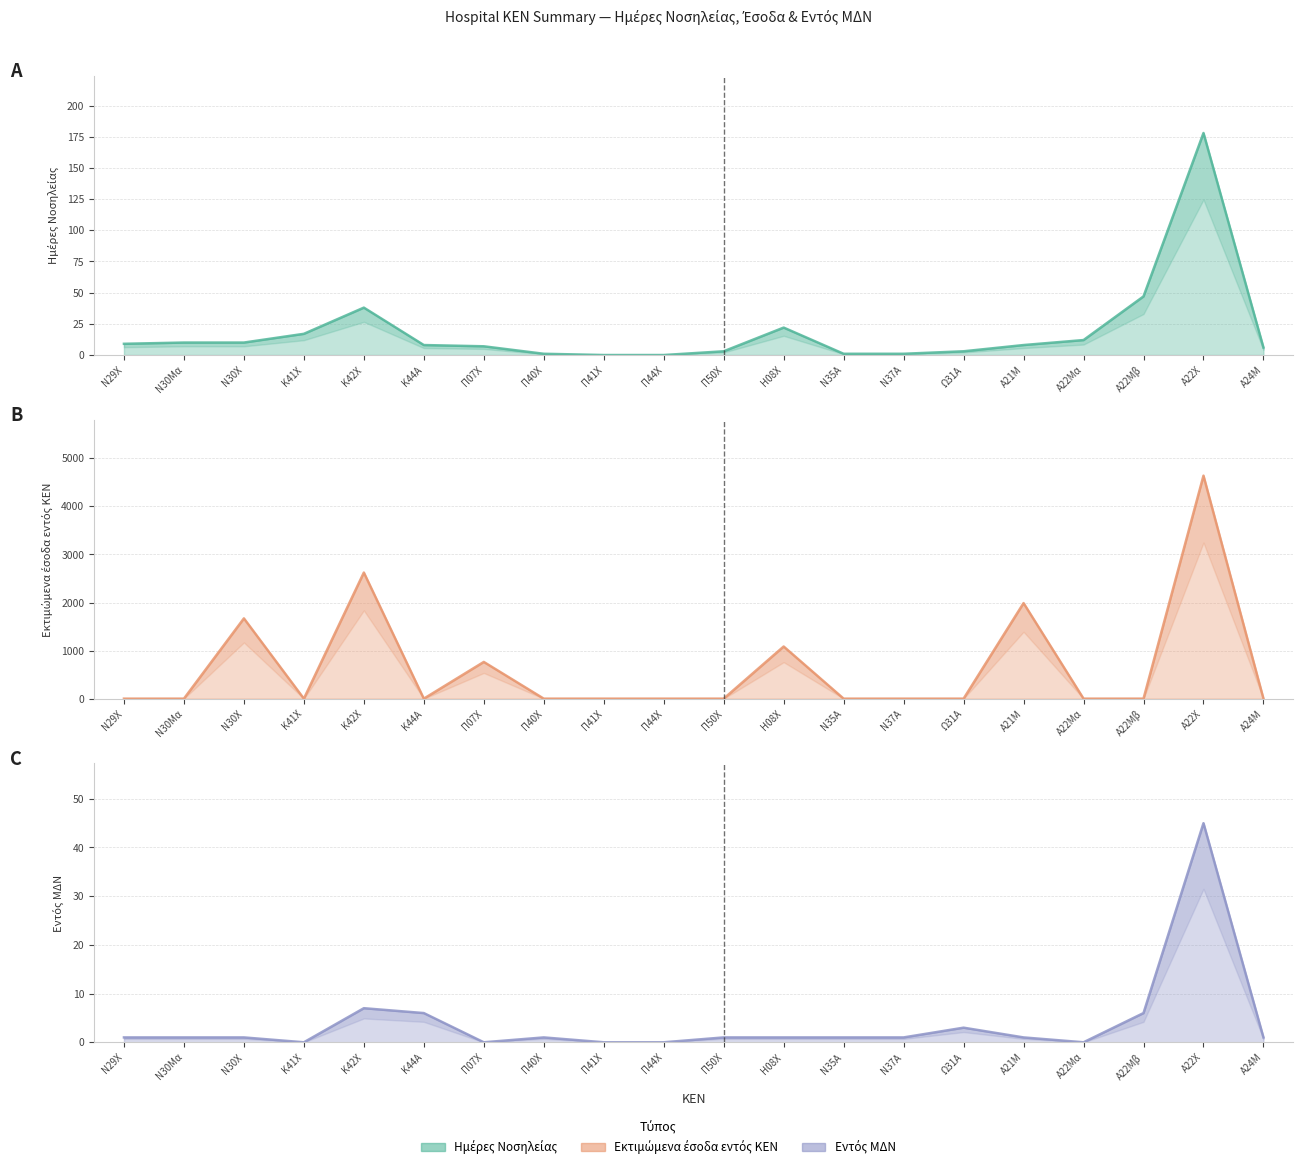

What is the spread (max minus min) of values at Α22Μα?

12.0